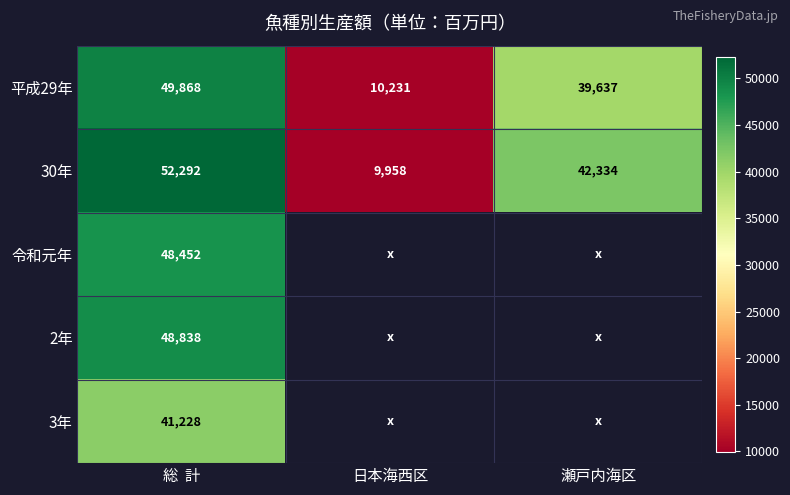

At which label is 平成29年 closest to 30049?

瀬戸内海区